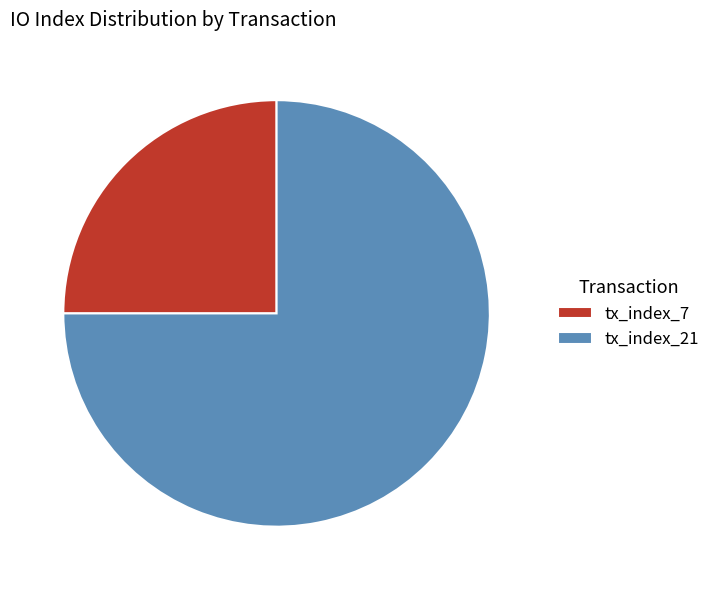

Does tx_index_21 account for over 50% of the chart?

Yes